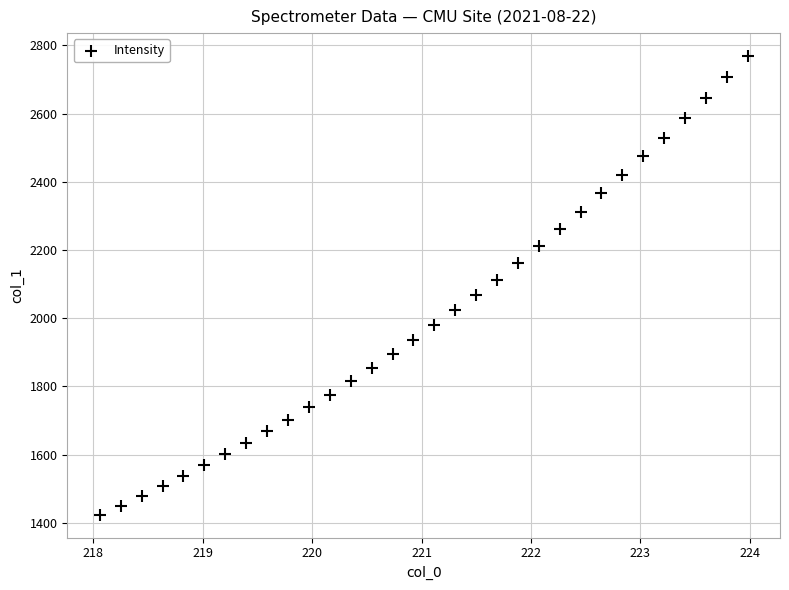

What is the range of X values (max minus min)?

5.9